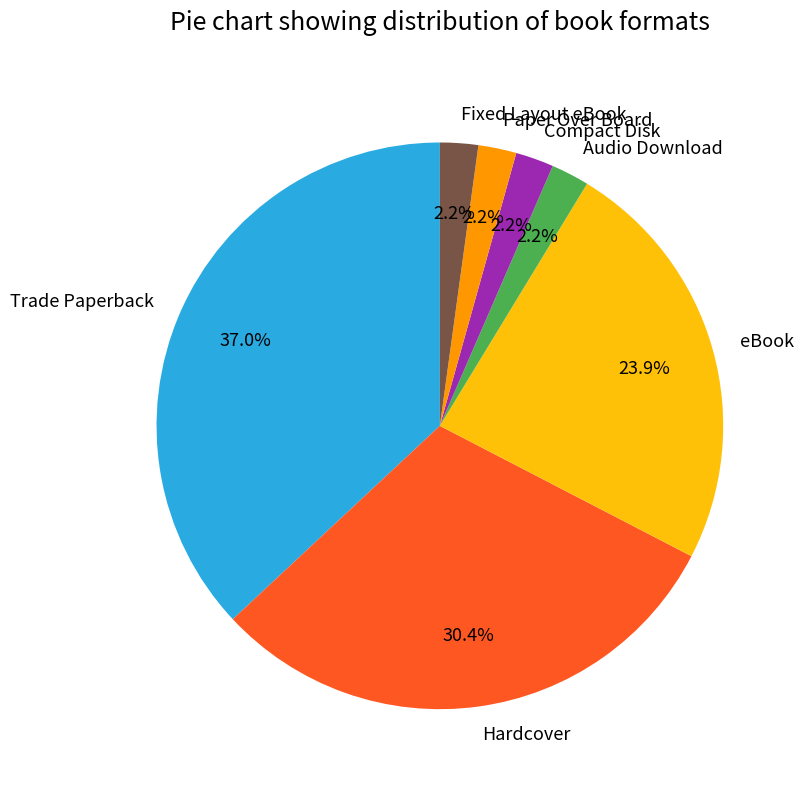

Is it true that Fixed Layout eBook is 13% of the pie?

False